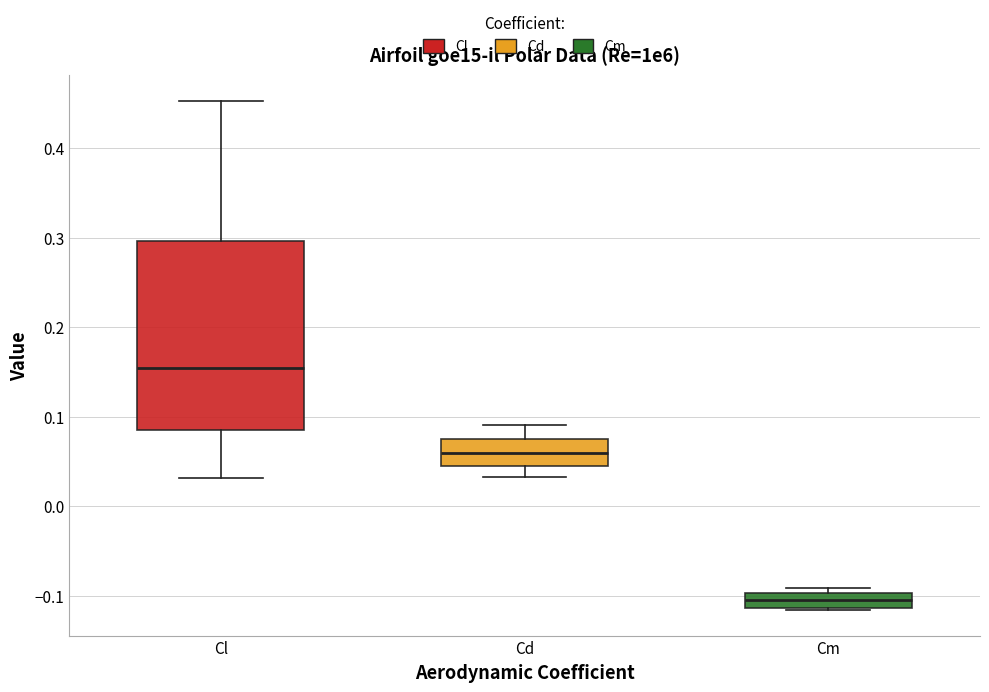

Reading left to right, read every box against the y-axis: the position of its median line, the range the box covers, and the ends of its whiskers. The values are not printed on the chart, so give them approximately, as read against the axis.

Cl: median 0.15, box 0.08 to 0.30, whiskers 0.03 to 0.45
Cd: median 0.06, box 0.04 to 0.07, whiskers 0.03 to 0.09
Cm: median -0.11 (inside the box), box -0.11 to -0.10, whiskers -0.12 to -0.09